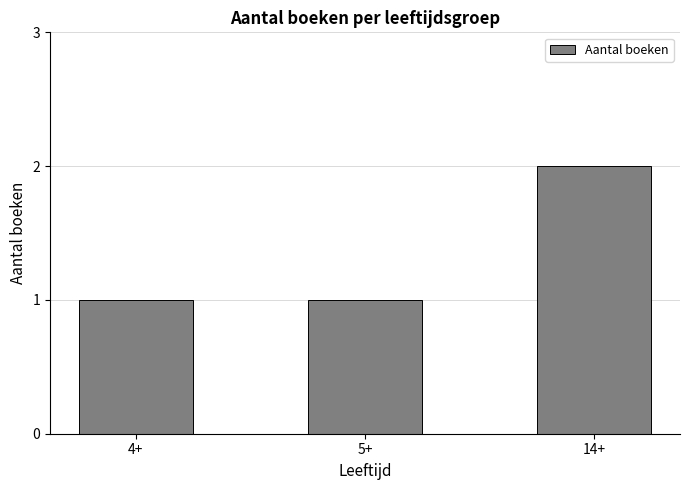

What is the label of the 2nd bar from the right?

5+